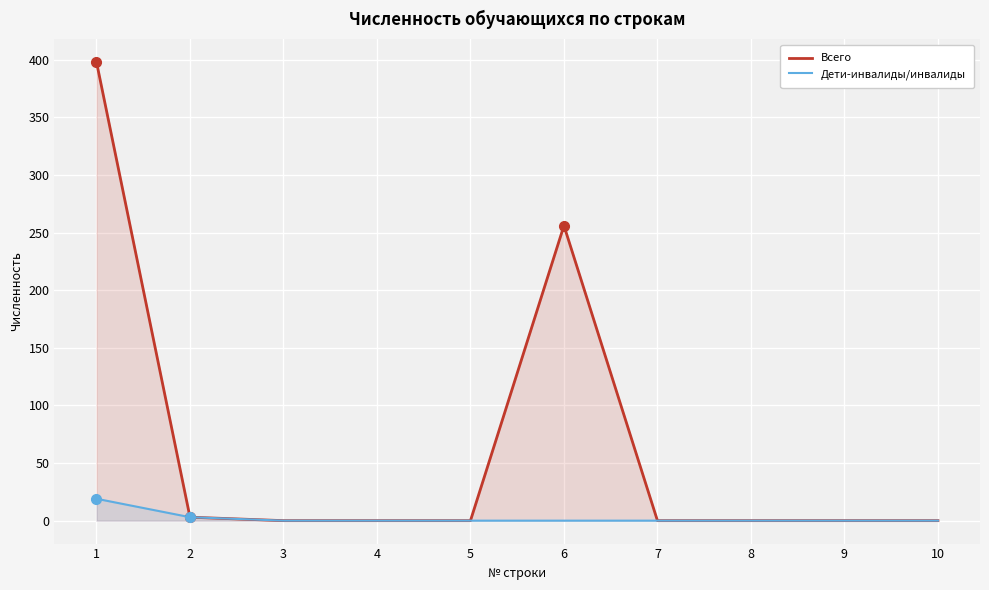

Which series changed the most between 3 and 5?

Всего